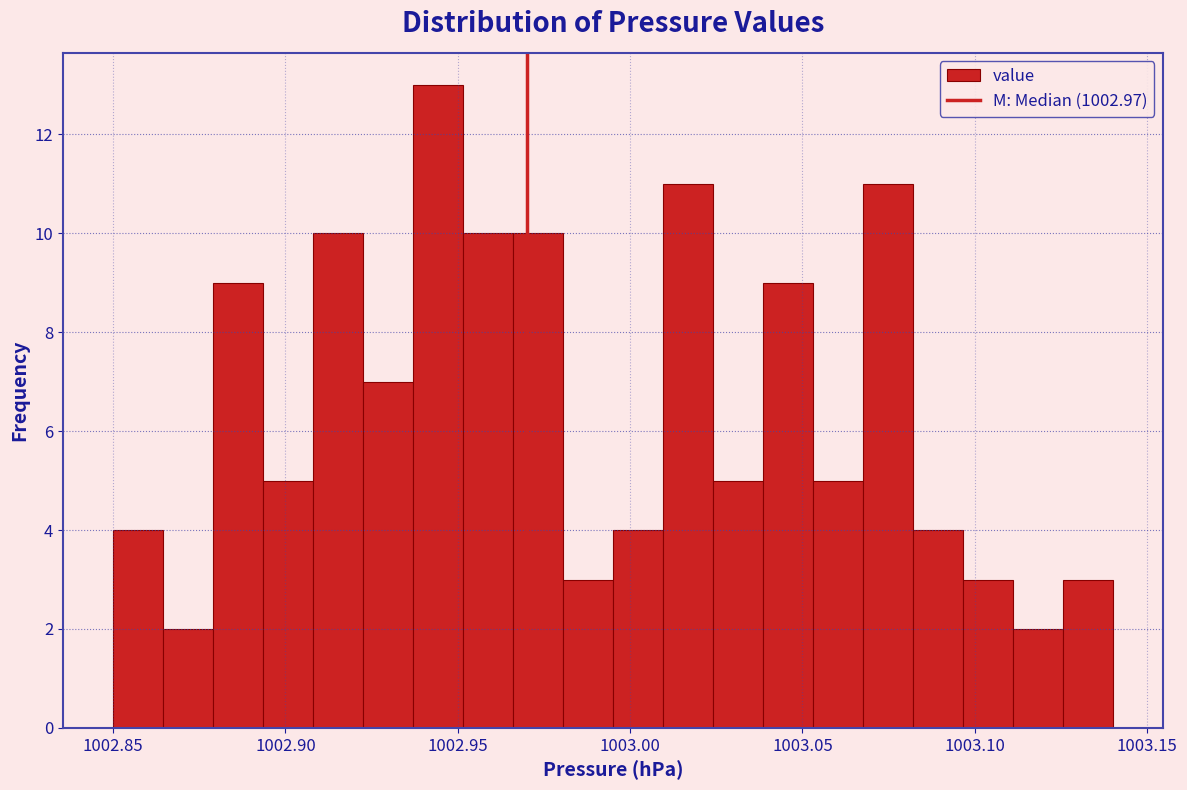

Read against the x-axis, roughly where is the centre of the tallest bar?

1002.945